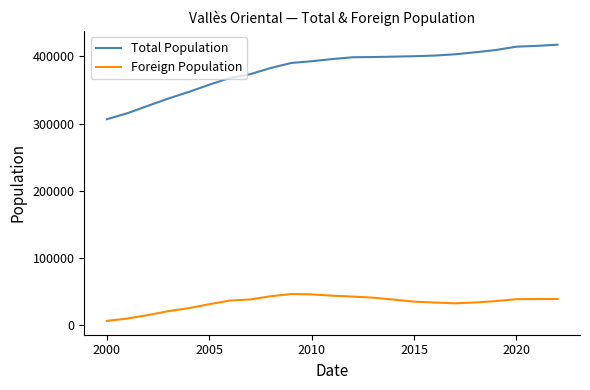

Which series has the largest total across all categories?

Total Population